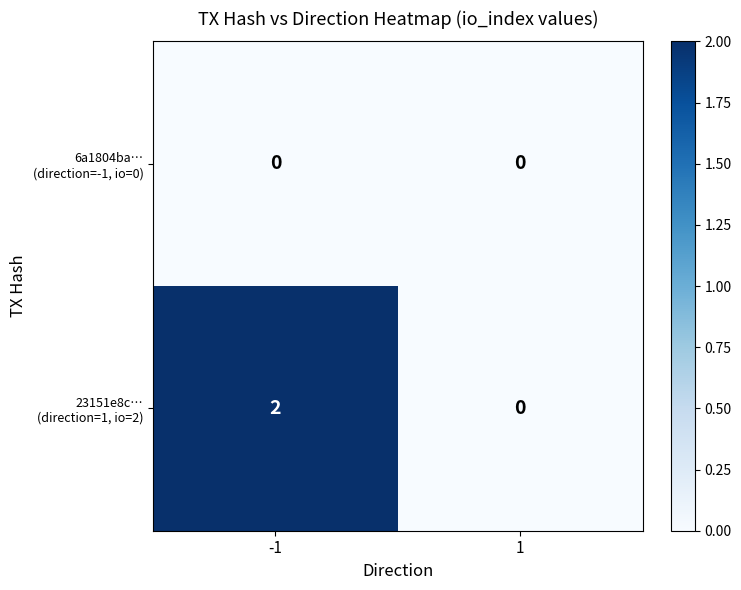

At which category is the sum across all series the highest?

-1